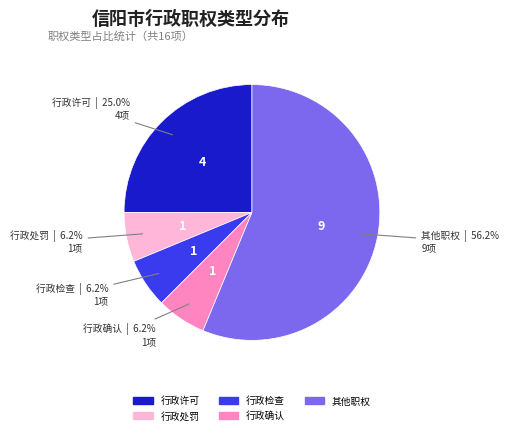

Does 行政许可 represent more than half of the total?

No